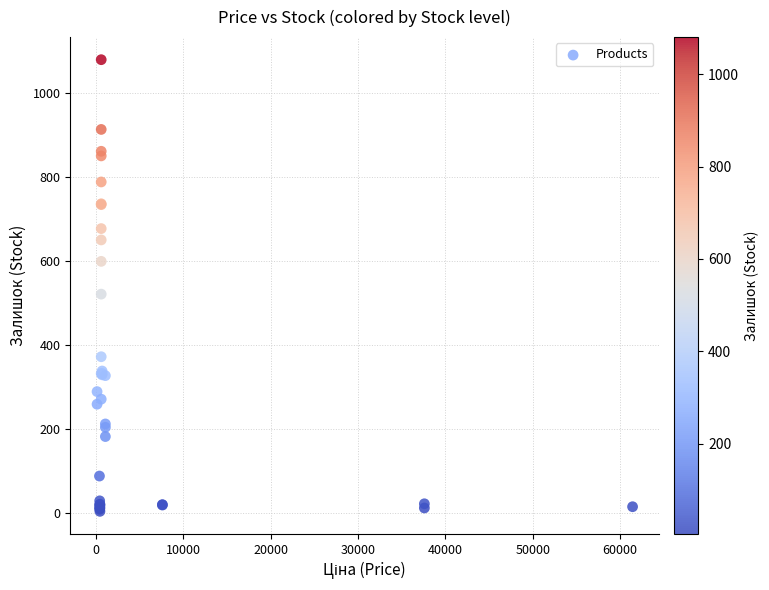

What Y value in the scatter plot is closest to 542?

522